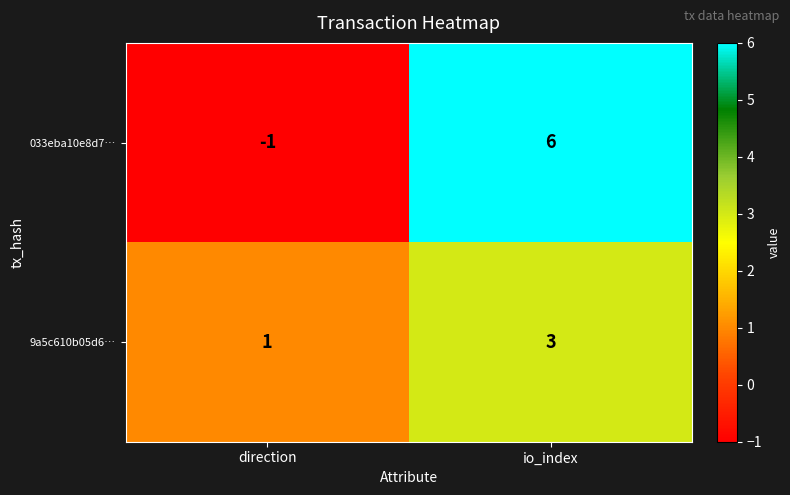

Reading right to left, extract all data points from this chart.

033eba10e8d7…: io_index=6	direction=-1
9a5c610b05d6…: io_index=3	direction=1